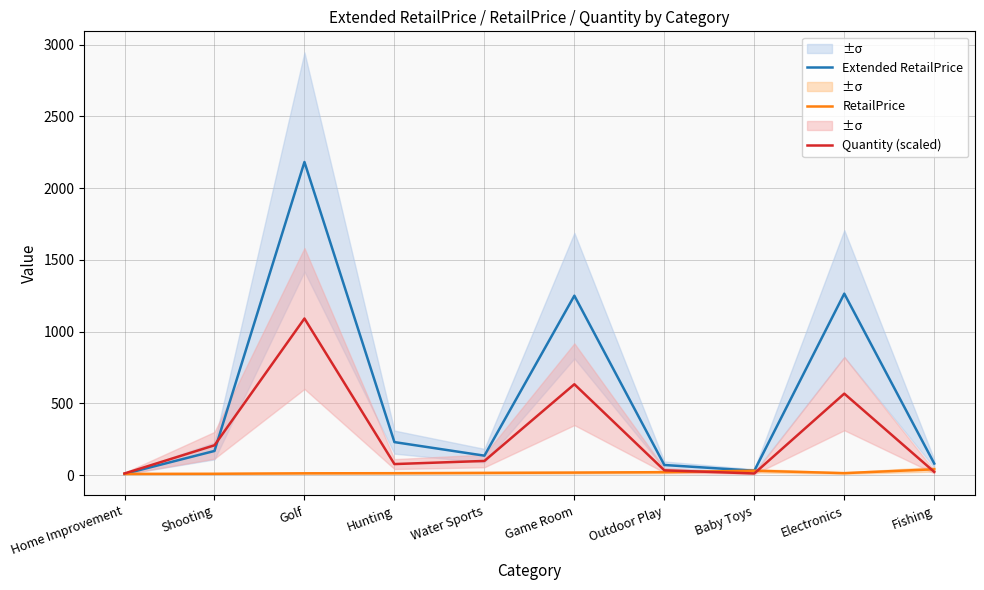

Rank the series by their maximum value, from highest to lowest.

Extended RetailPrice, Quantity (scaled), RetailPrice